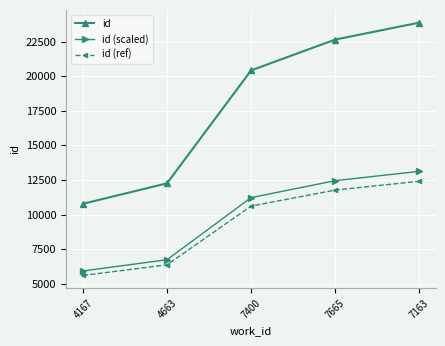

List the series in order of their peak value, lowest first.

id (ref), id (scaled), id